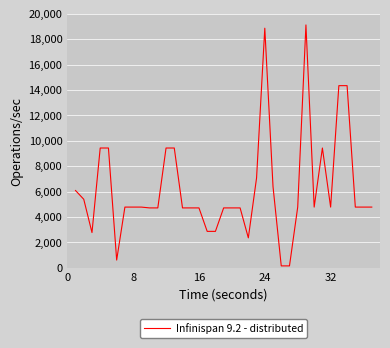

What is the difference between the maximum and minimum values?

18964.5